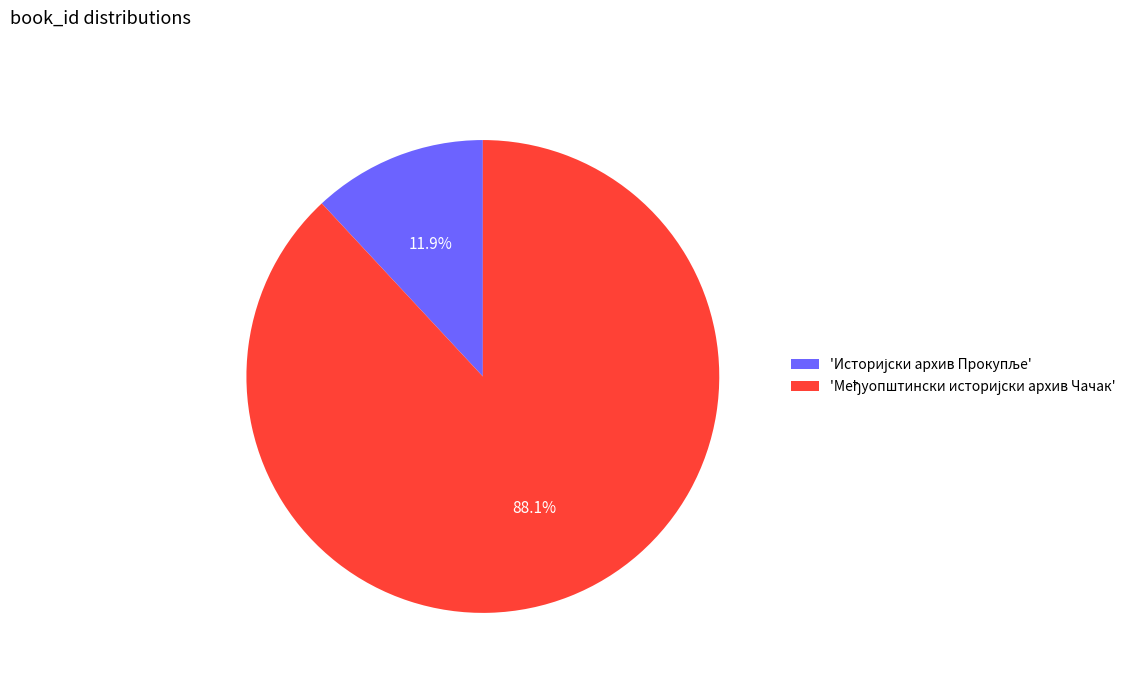

How many slices are in this pie chart?

2